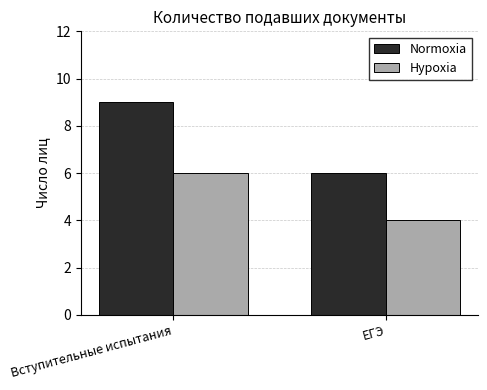

What is the maximum value for Hypoxia?

6